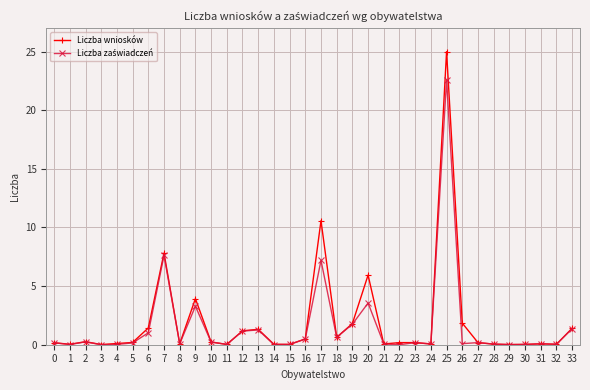

At which category does the chart reach its peak across all series?

25